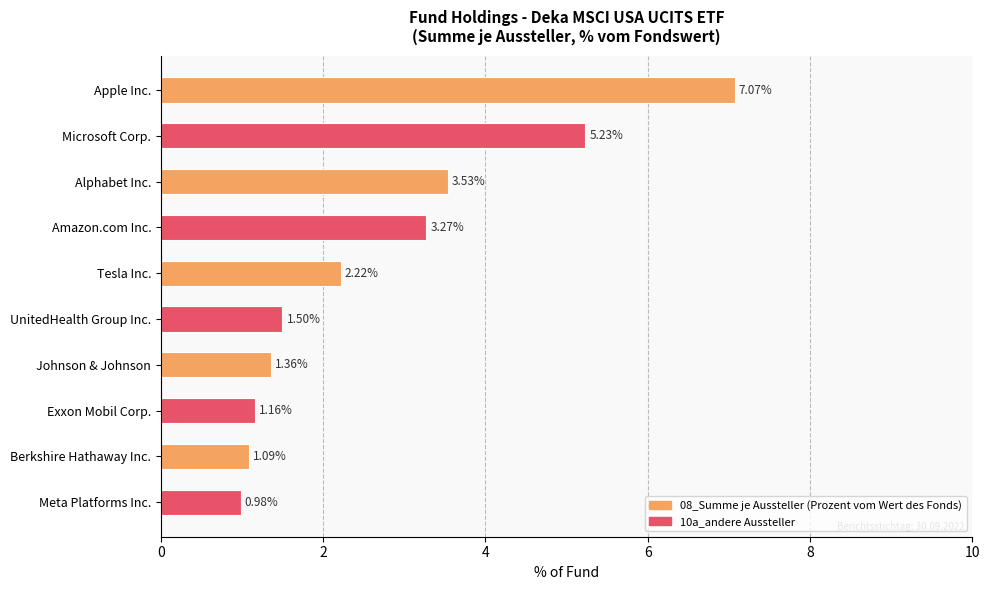

What is the label of the 3rd bar from the top?

Alphabet Inc.